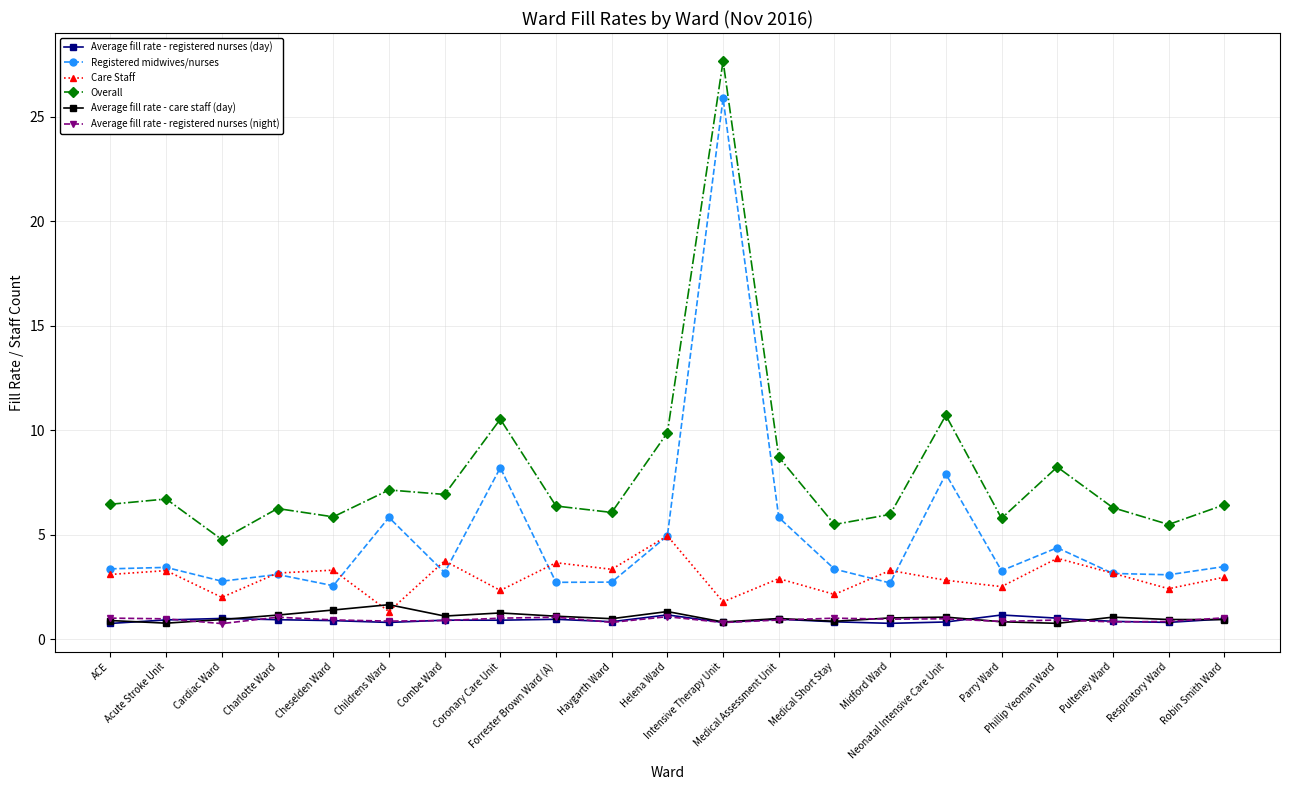

Which series has the largest total across all categories?

Overall